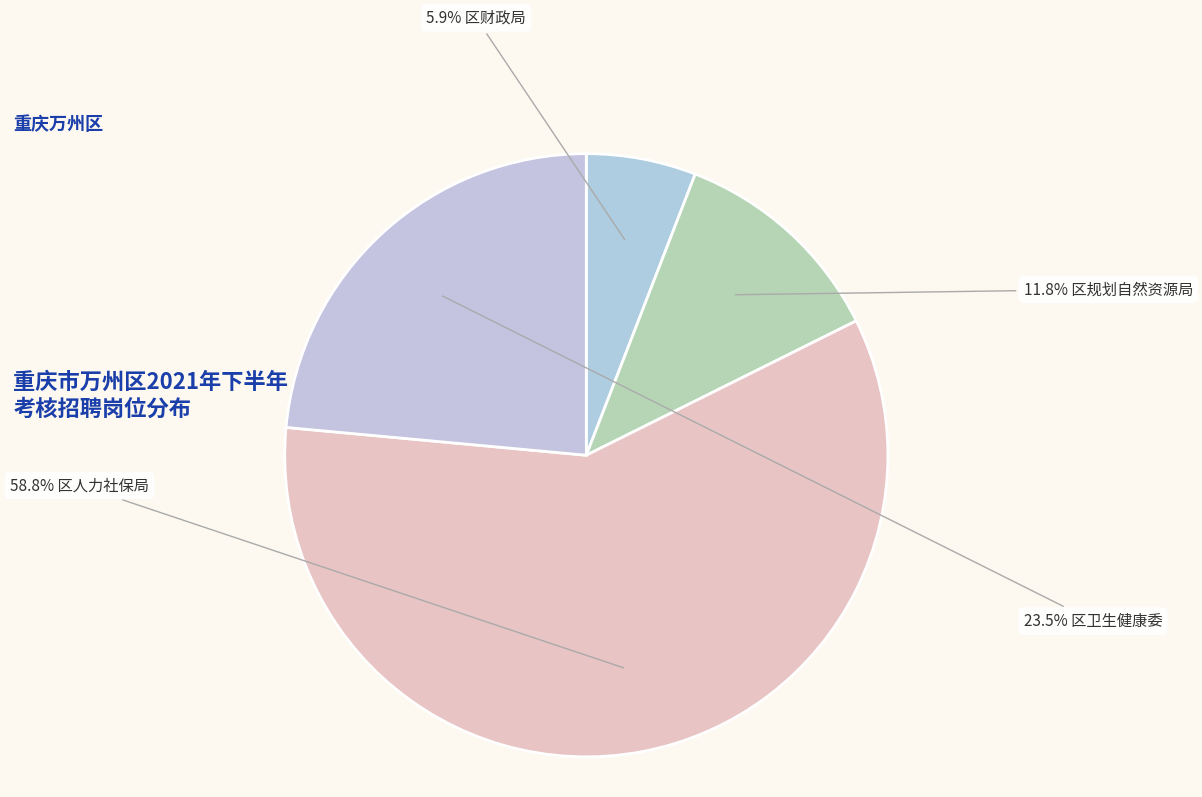

How many slices are in this pie chart?

4